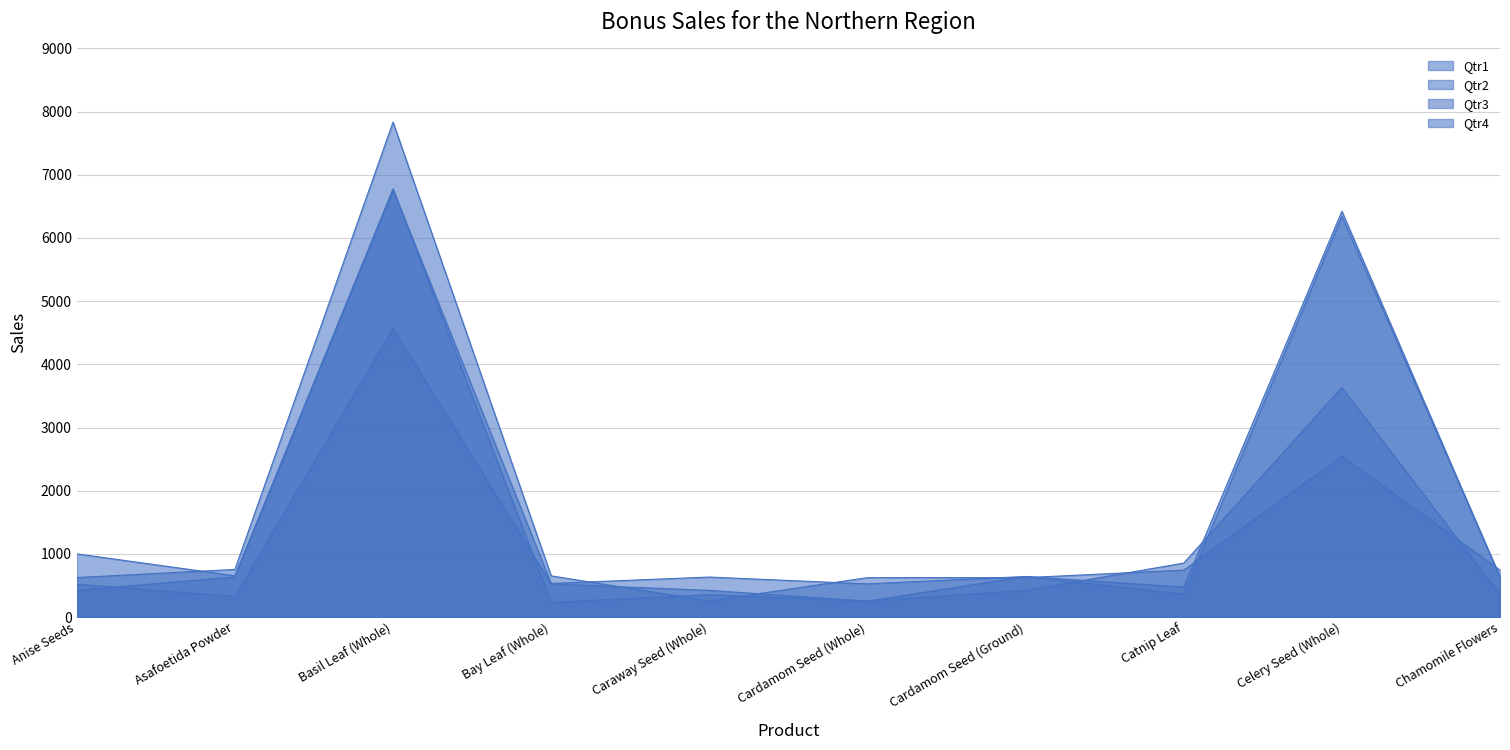

Where does the Qtr2 series first go above 634?

Basil Leaf (Whole)